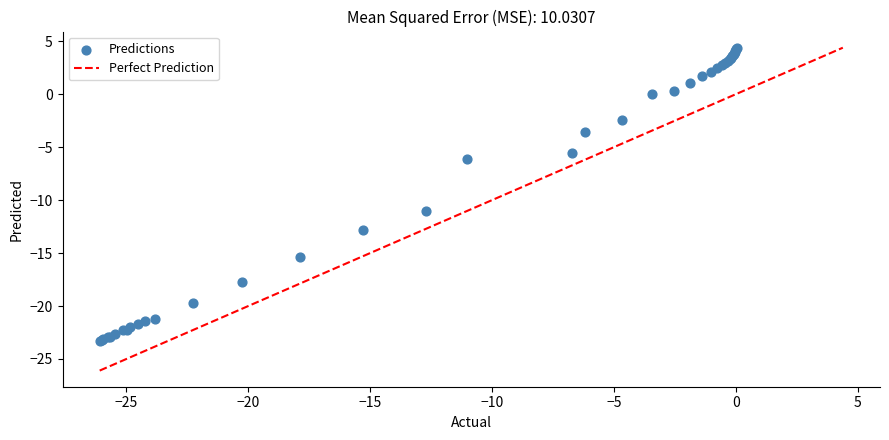

What Y value in the scatter plot is closest to -9?

-11.1